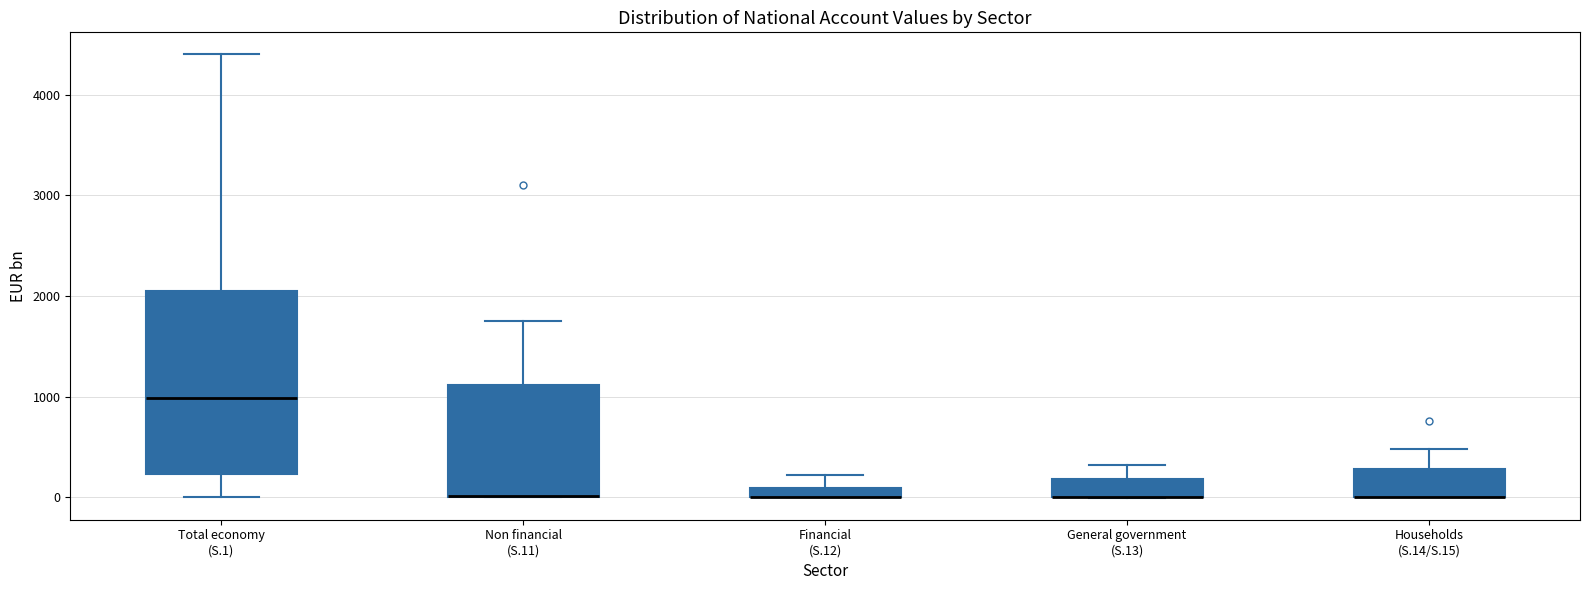

Where does the lower whisker of the box for Total economy (S.1) end on the y-axis? The values are not printed on the chart, so give them approximately, as read against the axis.

0